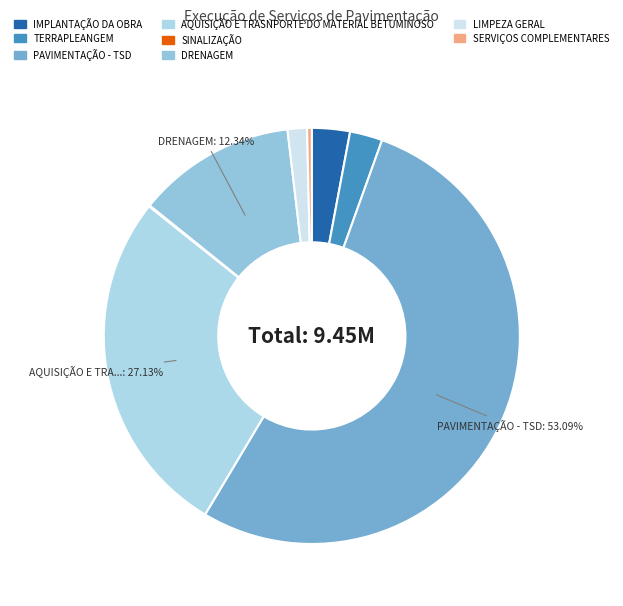

Count the number of slices in the pie.

8